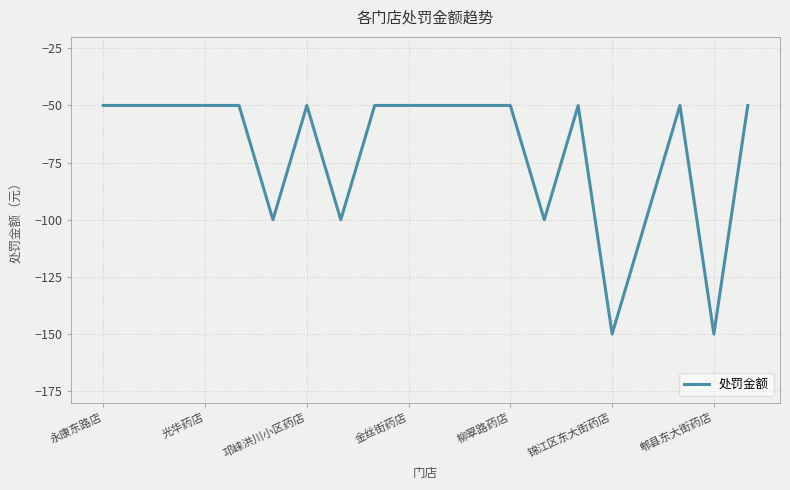

What is the greatest value displayed?

-50